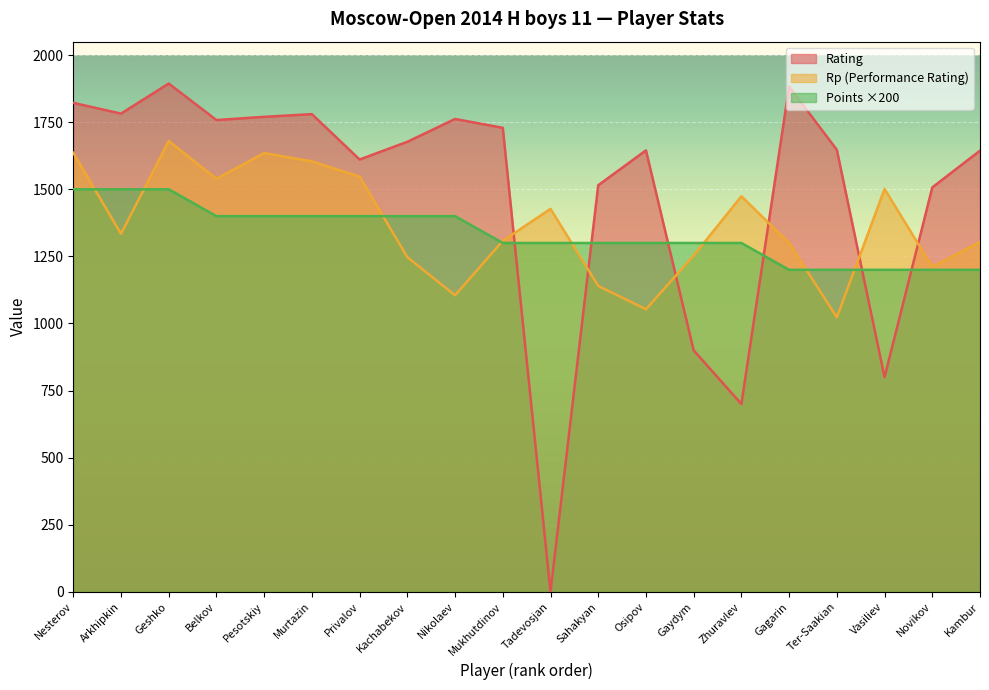

List the series in order of their overall mean, lowest first.

Points ×200, Rp (Performance Rating), Rating